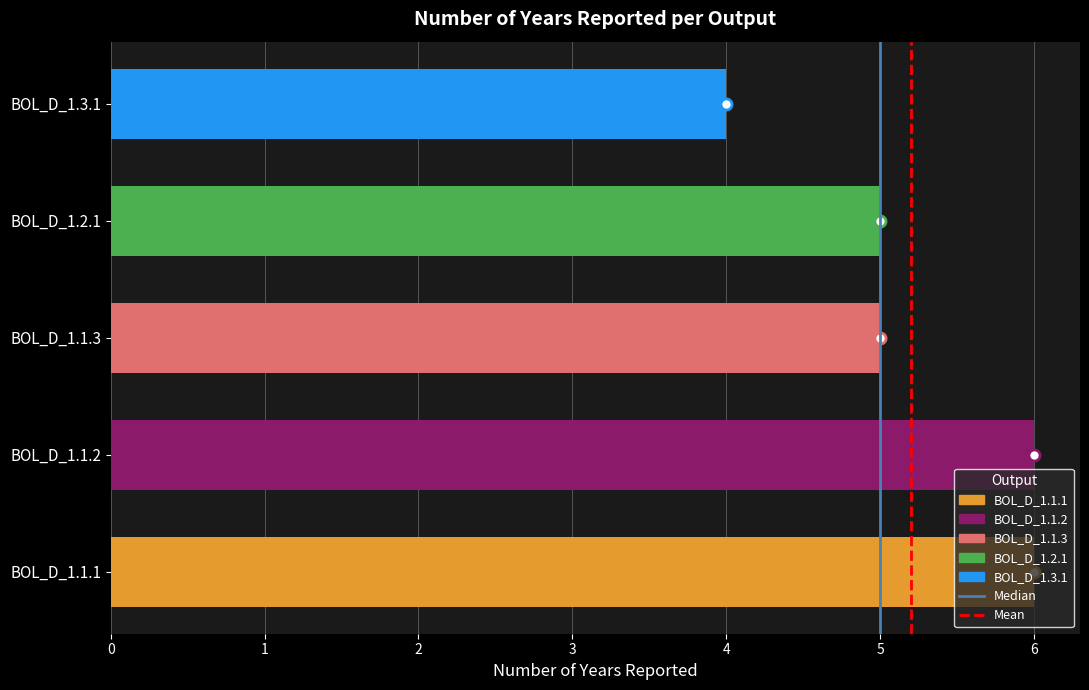

Approximately how many times larger is the value at BOL_D_1.1.1 compared to BOL_D_1.1.2?

1.0